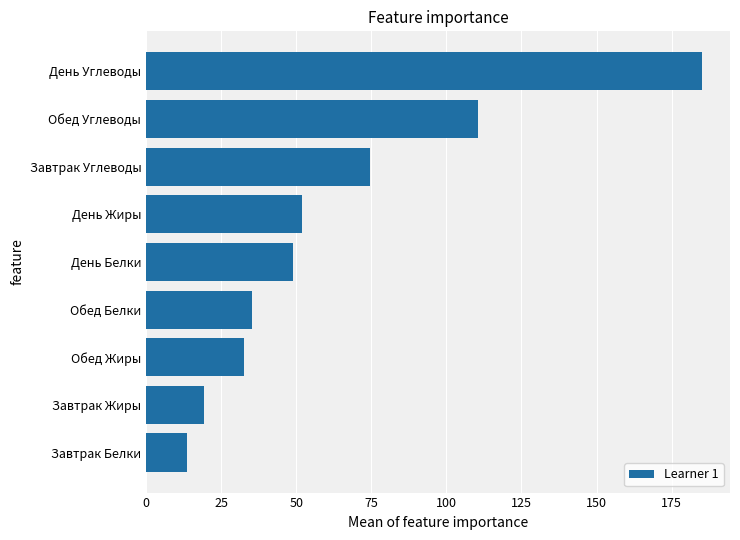

List the labels in order of value, largest first.

День Углеводы, Обед Углеводы, Завтрак Углеводы, День Жиры, День Белки, Обед Белки, Обед Жиры, Завтрак Жиры, Завтрак Белки